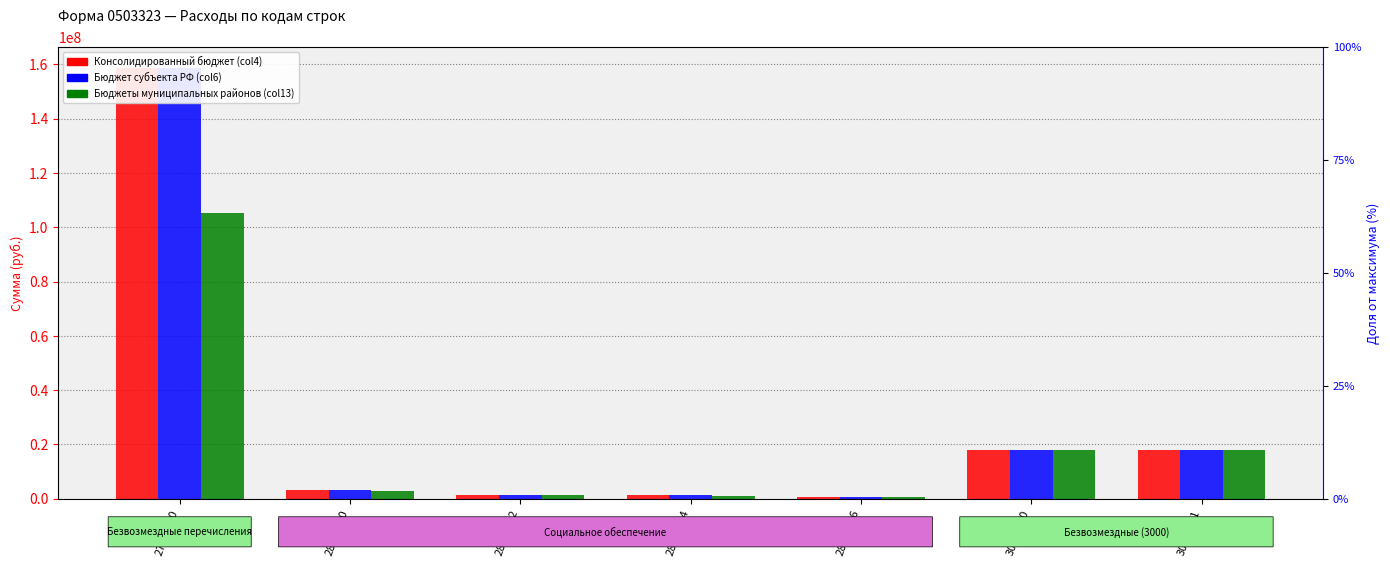

Rank the series by their maximum value, from lowest to highest.

Бюджеты муниципальных районов (col13), Консолидированный бюджет (col4), Бюджет субъекта РФ (col6)